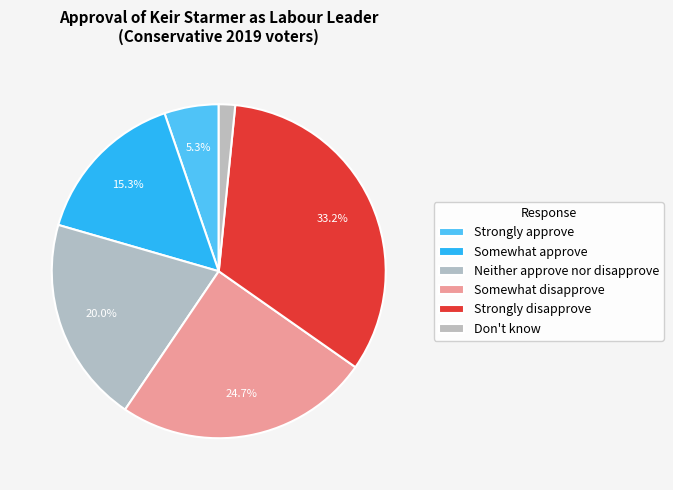

How many segments does this pie chart have?

6